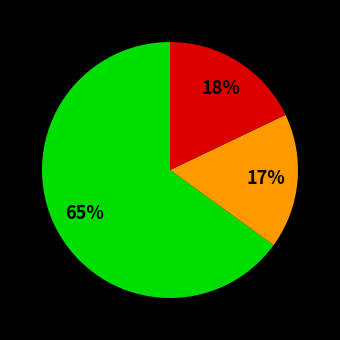

Is there any slice that represents more than half of the pie?

Yes